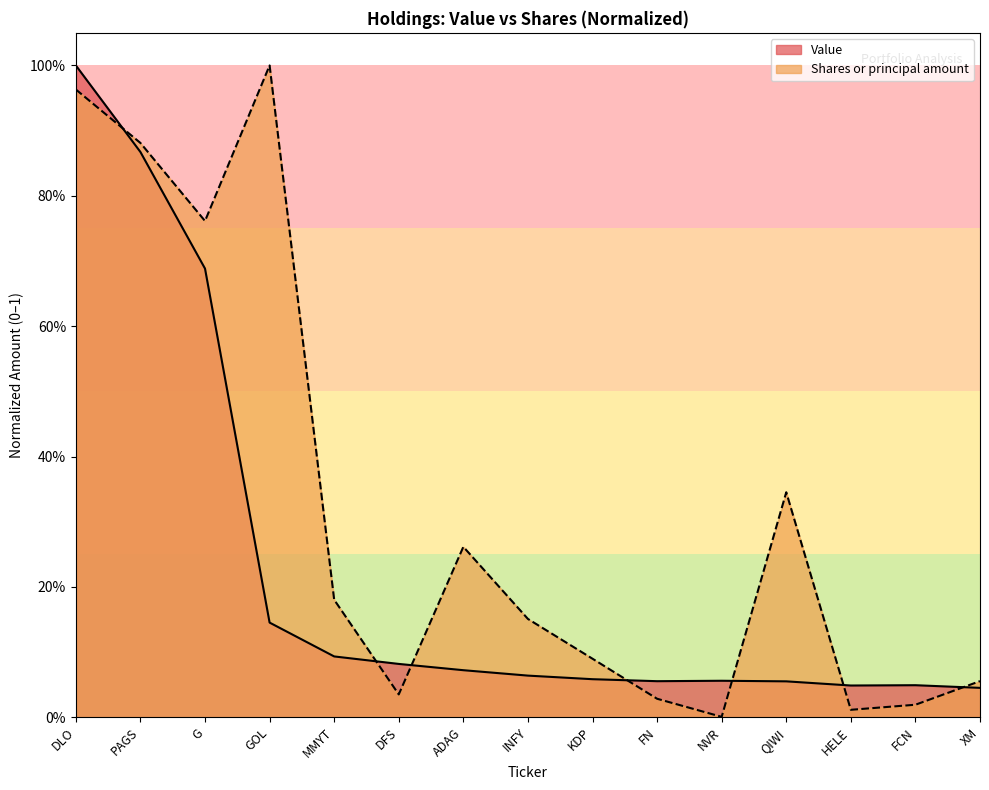

At which category does Shares or principal amount reach its first local peak?

GOL